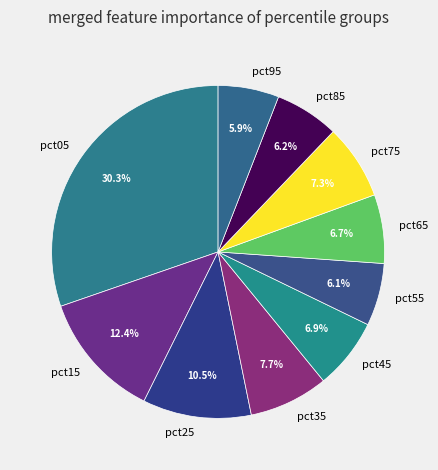

Between pct05 and pct65, which is larger?

pct05